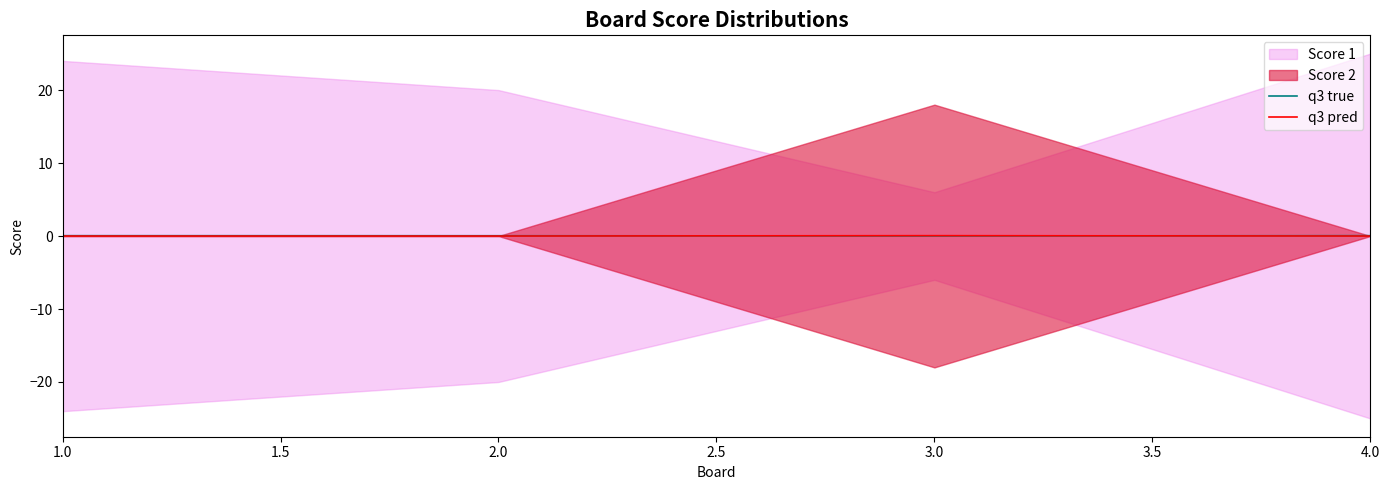

The value of q3 pred at 2.0 is 0.0. True or false?

True